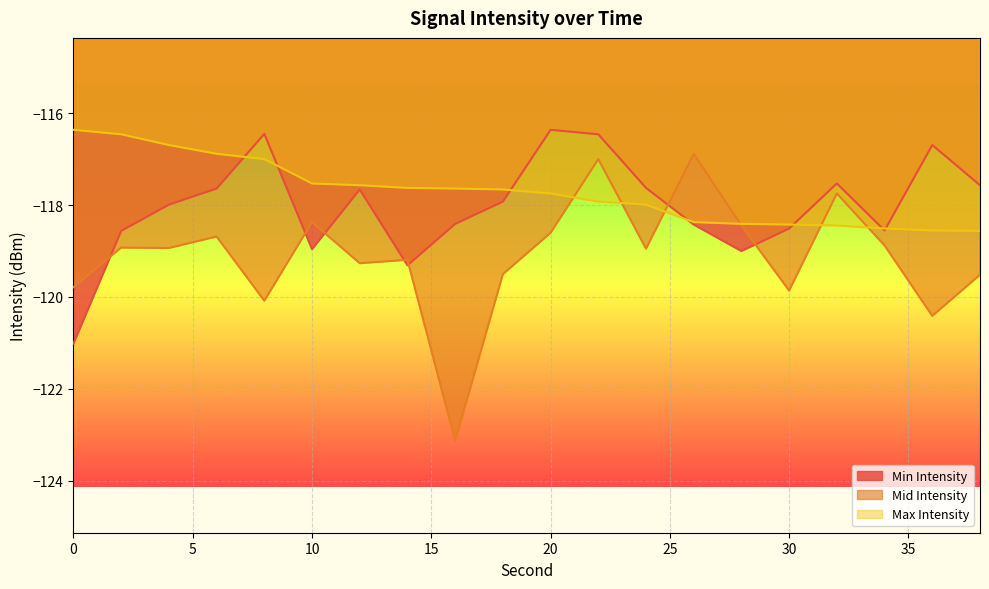

Rank the series by their average value, from highest to lowest.

Max Intensity, Min Intensity, Mid Intensity